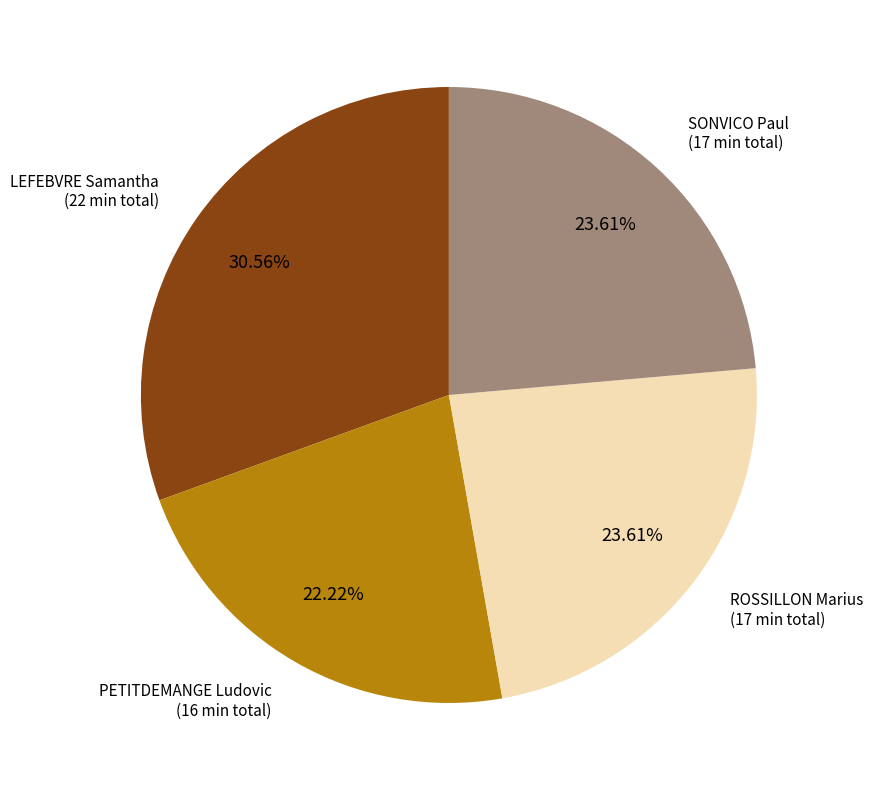

Is there any slice that represents more than half of the pie?

No